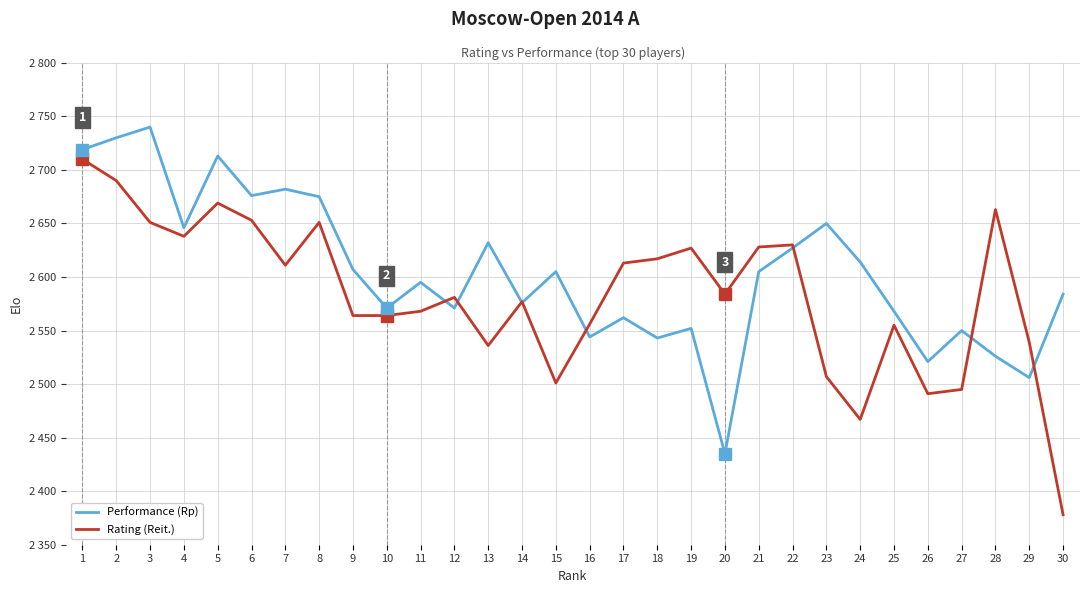

Reading left to right, extract all data points from this chart.

Performance (Rp): 2719	2730	2740	2646	2713	2676	2682	2675	2607	2571	2595	2571	2632	2576	2605	2544	2562	2543	2552	2435	2605	2627	2650	2614	2568	2521	2550	2526	2506	2584
Rating (Reit.): 2710	2690	2651	2638	2669	2653	2611	2651	2564	2564	2568	2581	2536	2577	2501	2556	2613	2617	2627	2584	2628	2630	2507	2467	2555	2491	2495	2663	2539	2378